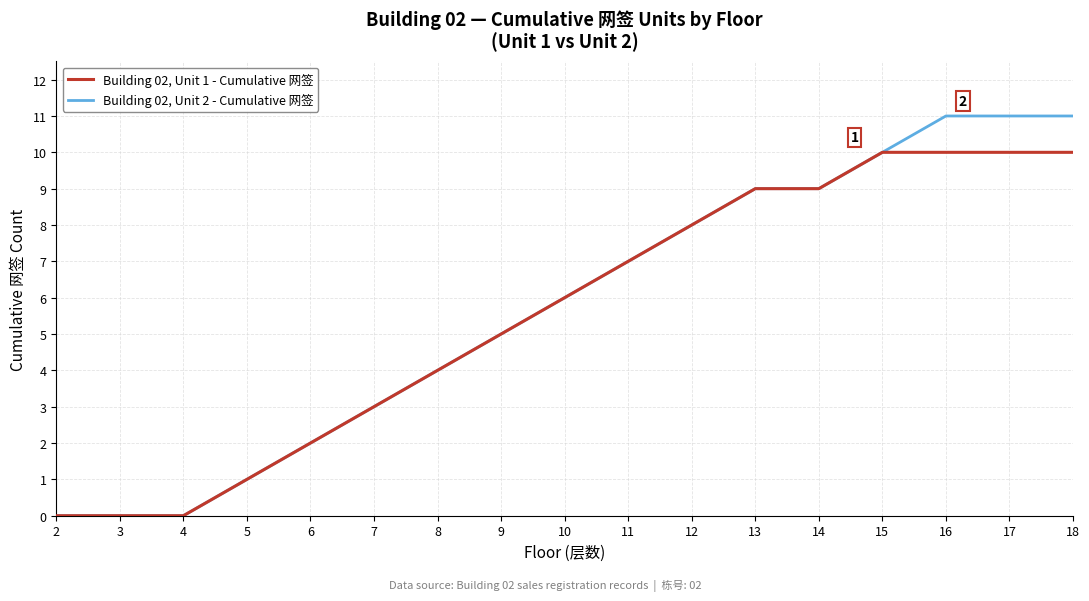

Which series has the widest spread of values?

Building 02, Unit 2 - Cumulative 网签